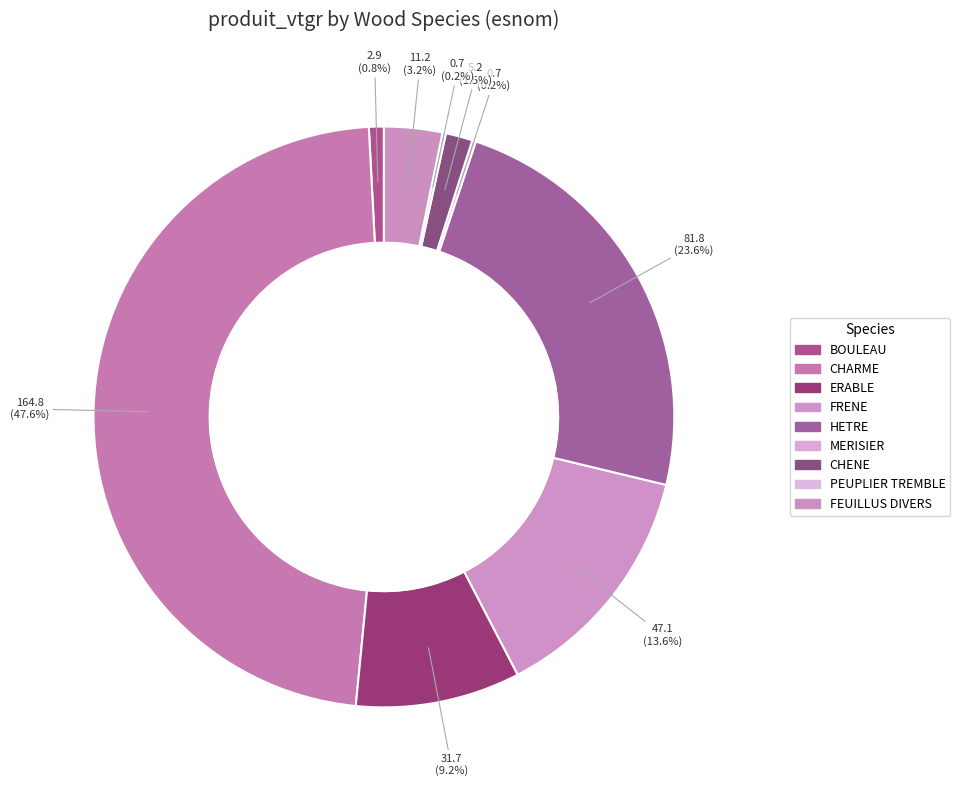

Rank the categories by value from highest to lowest.

CHARME, HETRE, FRENE, ERABLE, FEUILLUS DIVERS, CHENE, BOULEAU, MERISIER, PEUPLIER TREMBLE